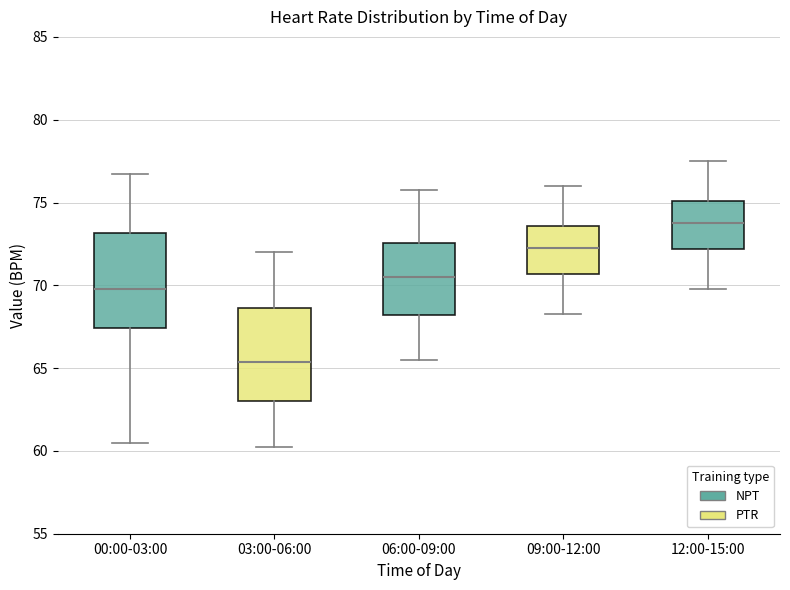

Reading left to right, transcribe this box plot: for each box, give where its median line is, the range the box spans, and where its two whiskers end, as read against the y-axis. The values are not printed on the chart, so give them approximately, as read against the axis.

00:00-03:00: median 70.0, box 67.5 to 73.0, whiskers 60.5 to 77.0
03:00-06:00: median 65.5, box 63.0 to 68.5, whiskers 60.5 to 72.0
06:00-09:00: median 70.5, box 68.0 to 72.5, whiskers 65.5 to 76.0
09:00-12:00: median 72.5, box 70.5 to 73.5, whiskers 68.5 to 76.0
12:00-15:00: median 74.0, box 72.0 to 75.0, whiskers 70.0 to 77.5